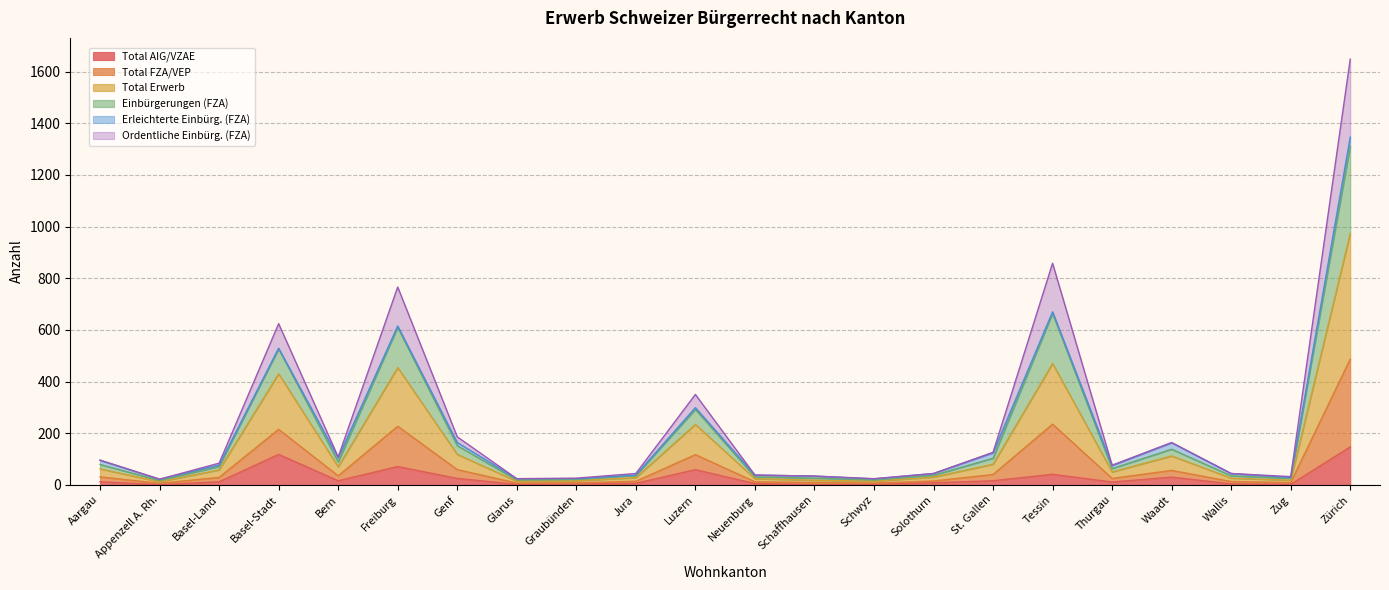

Which series changed the most between Appenzell A. Rh. and Basel-Land?

Total FZA/VEP